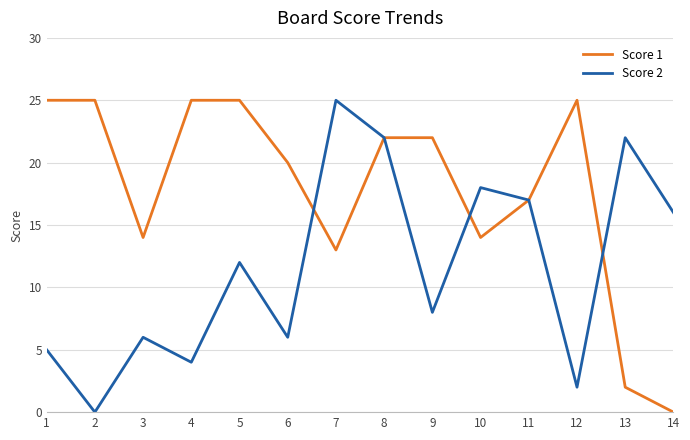

Reading left to right, transcribe all the data shown in this chart.

Score 1: 25	25	14	25	25	20	13	22	22	14	17	25	2	0
Score 2: 5	0	6	4	12	6	25	22	8	18	17	2	22	16